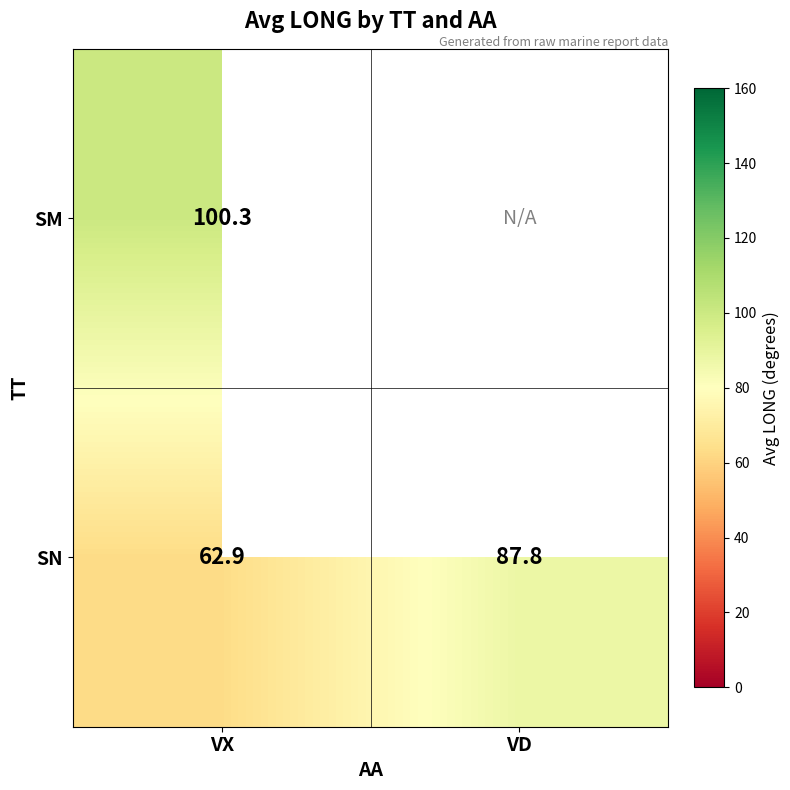

Which category has the highest value in the SN series?

VD